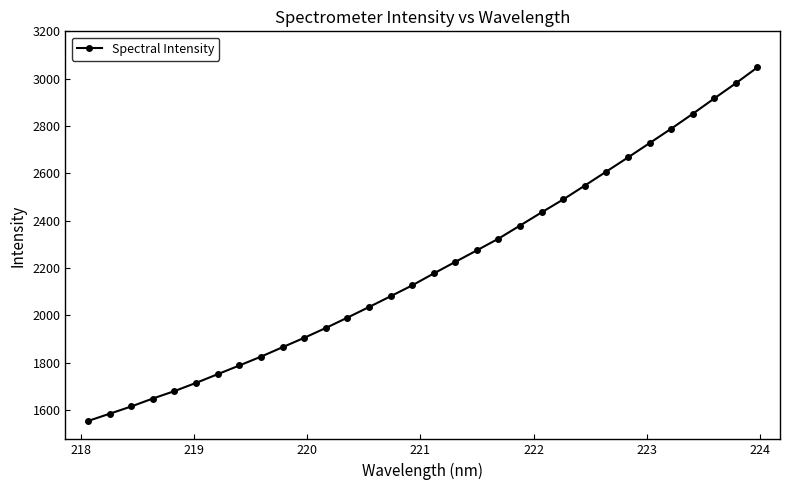

What is the sum of all values?

70560.8